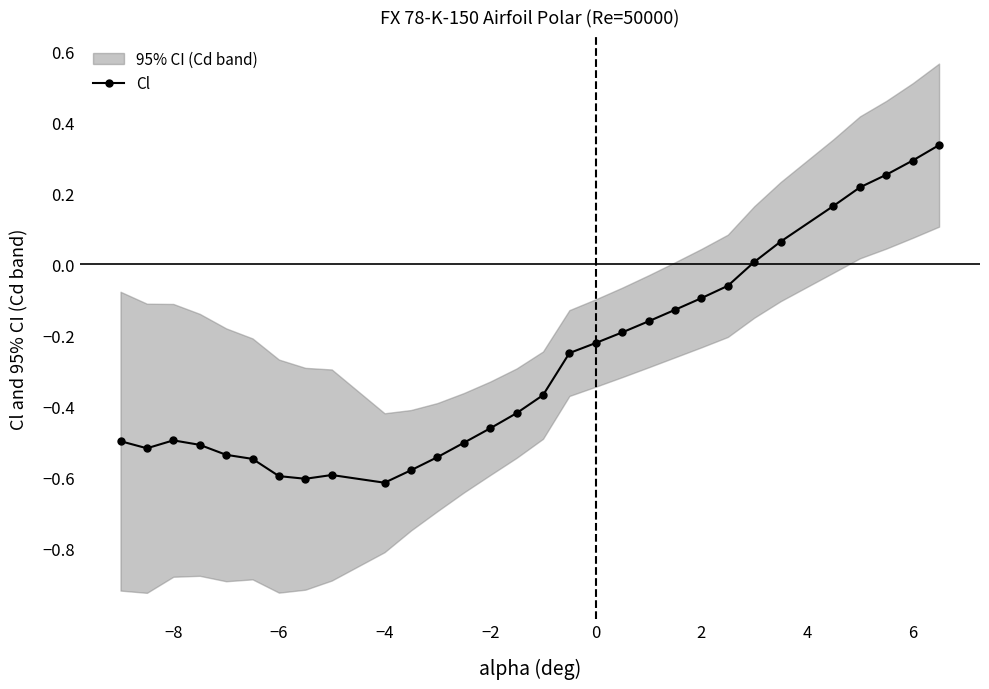

What is the value of the 22nd point from the left?

-0.1